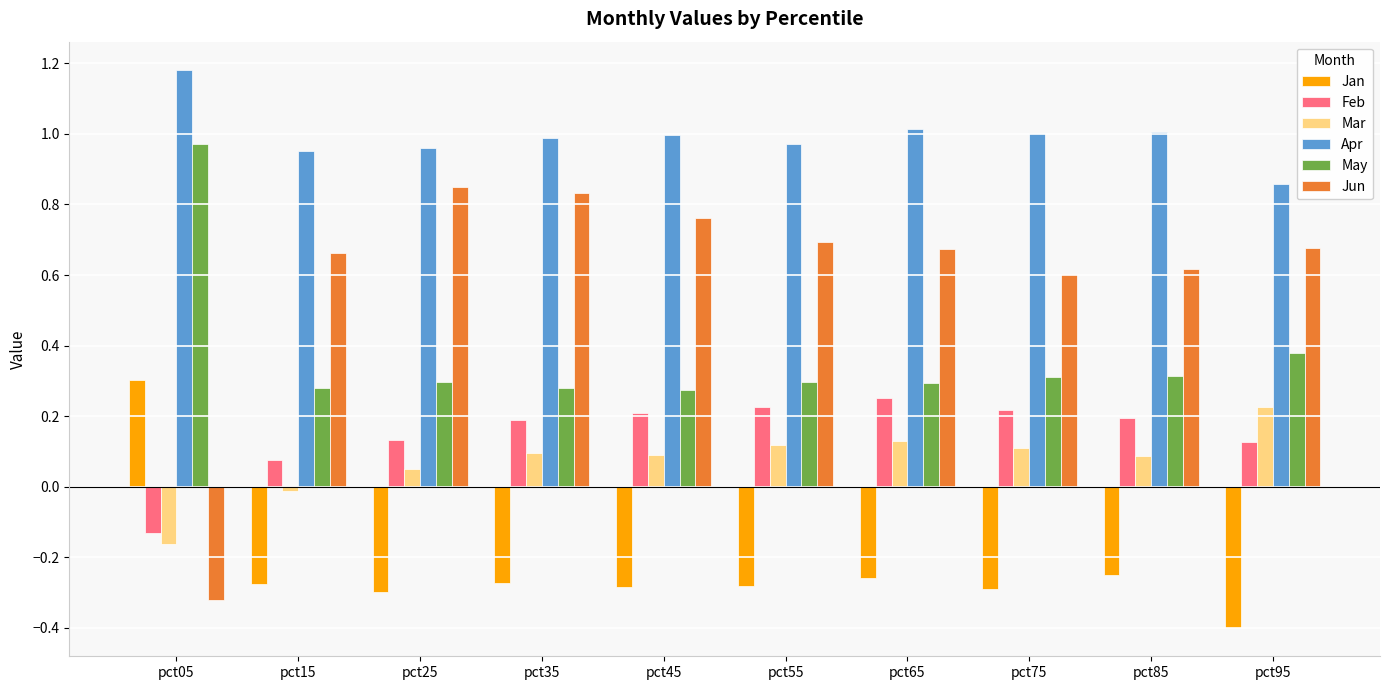

Is the value of Mar at pct75 greater than the value of May at pct15?

No